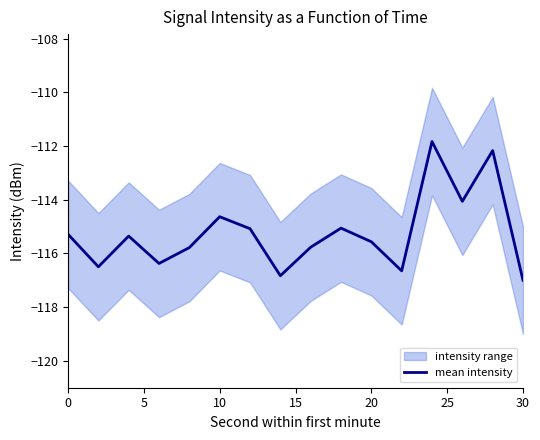

Is it true that mean intensity equals -117.0 at 30?

True